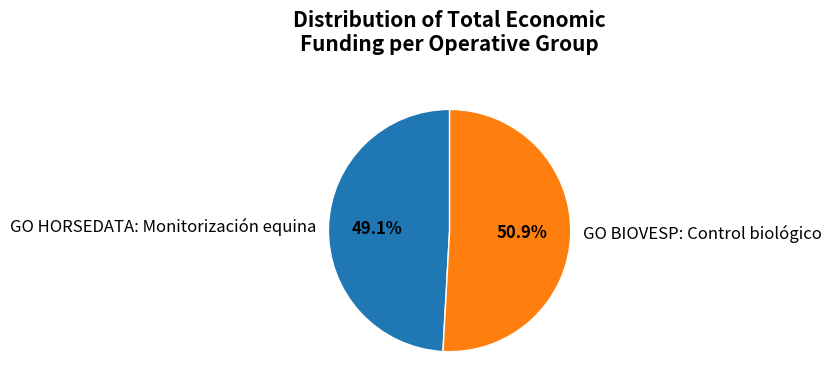

True or false: GO BIOVESP: Control biológico accounts for 51% of the total.

True